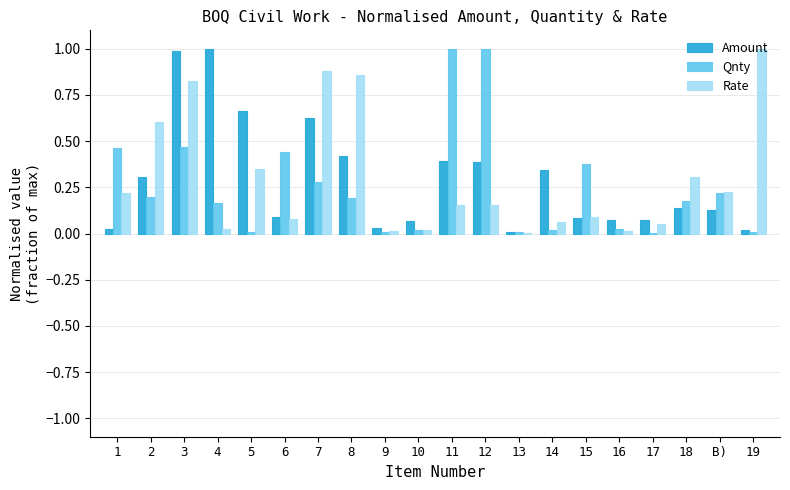

What is the sum of all Amount values?

5.9